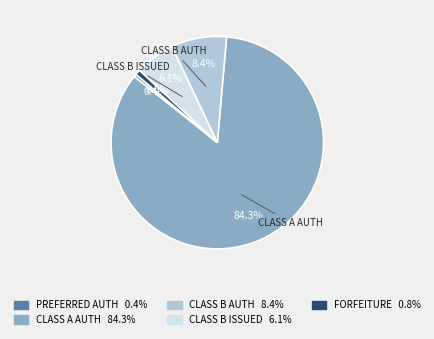

Is there a majority slice in this chart?

Yes